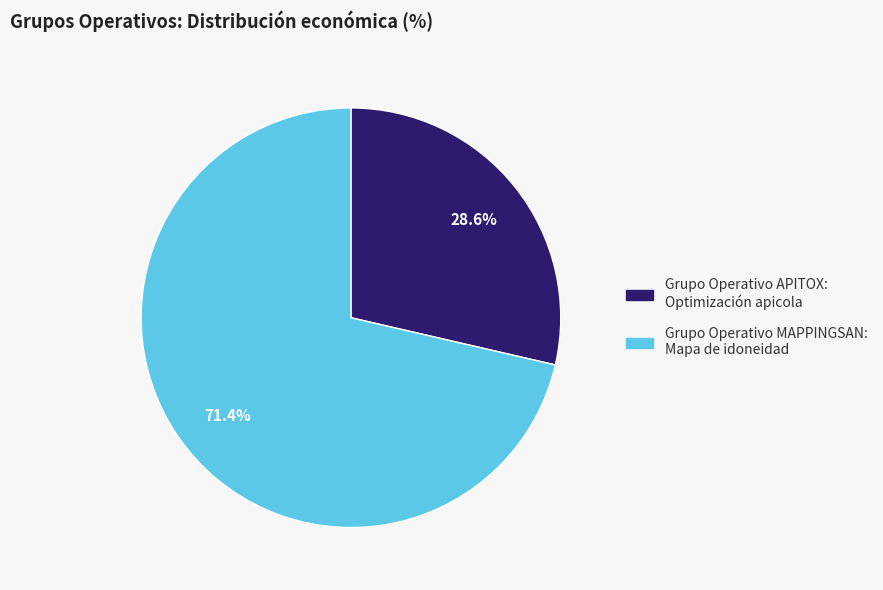

Count the number of slices in the pie.

2